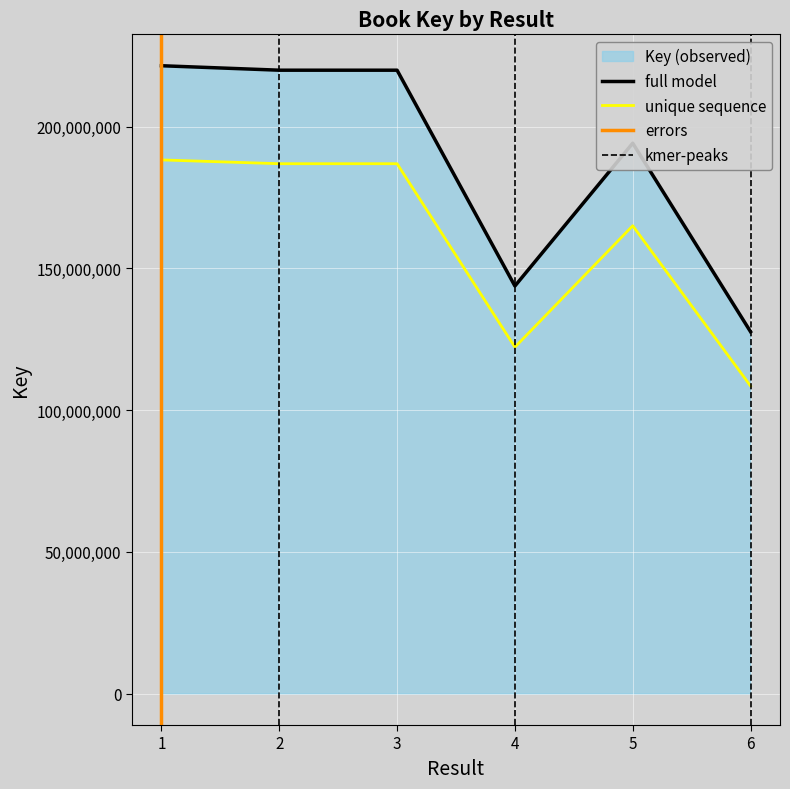

The value at 1 is 221504221. True or false?

True